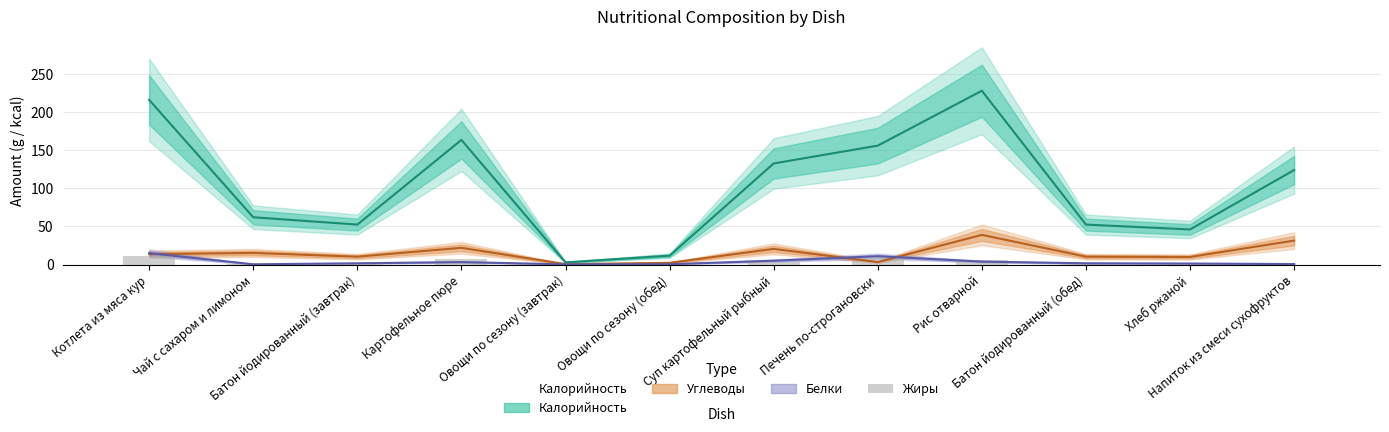

The chart shows a value of 0.3 at Батон йодированный (обед). True or false?

False